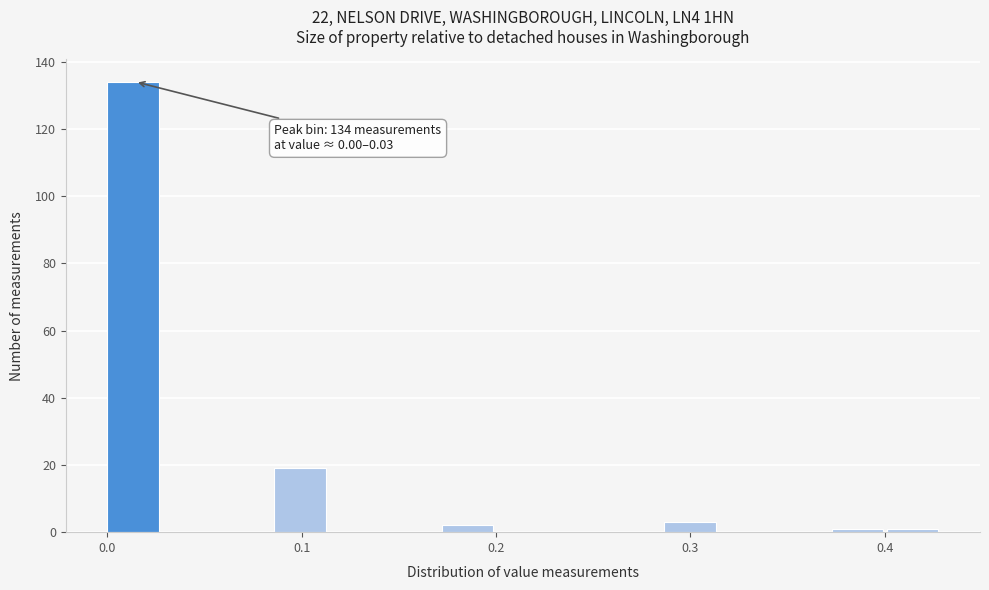

Read against the x-axis, roughly where is the centre of the tallest bar?

0.01